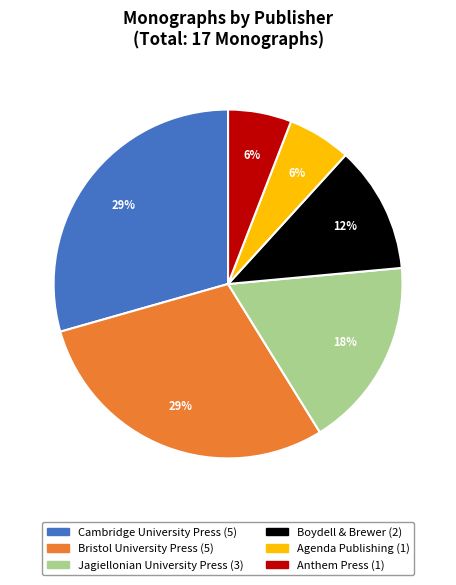

To the nearest percent, what is the average slice percentage?

17%